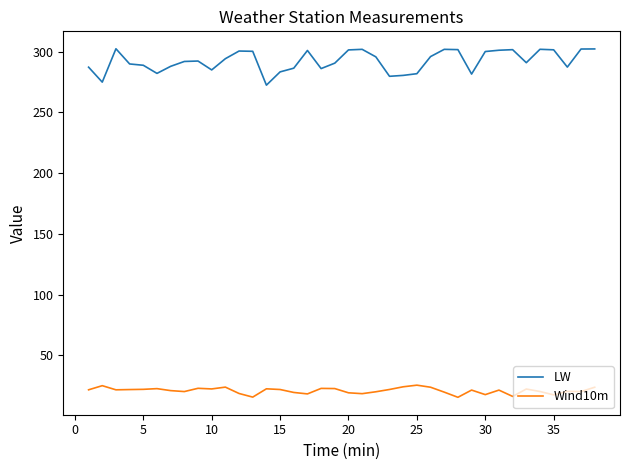

True or false: Wind10m and LW cross at least once.

False